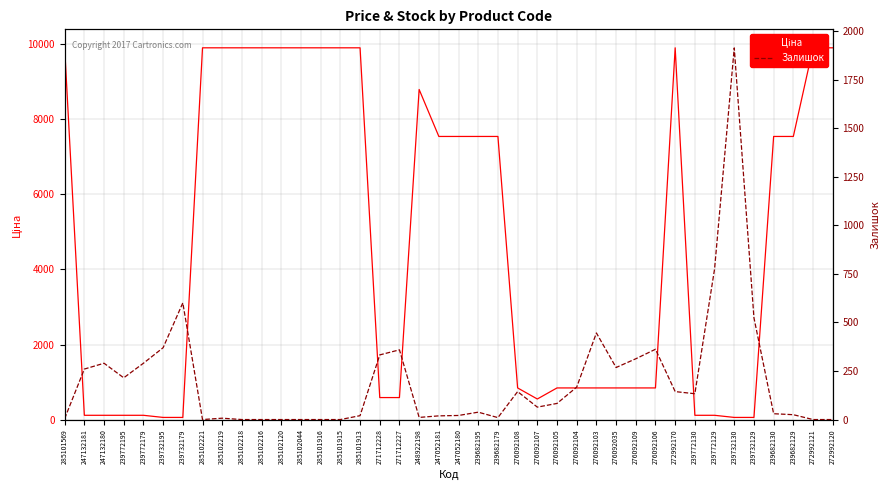

How many data points does each series have?

40